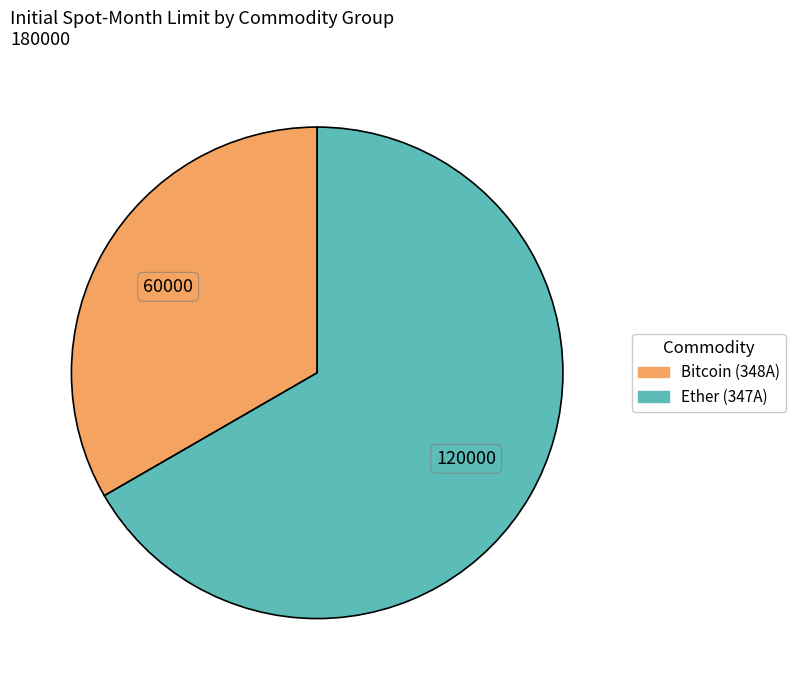

Is there any slice that represents more than half of the pie?

Yes